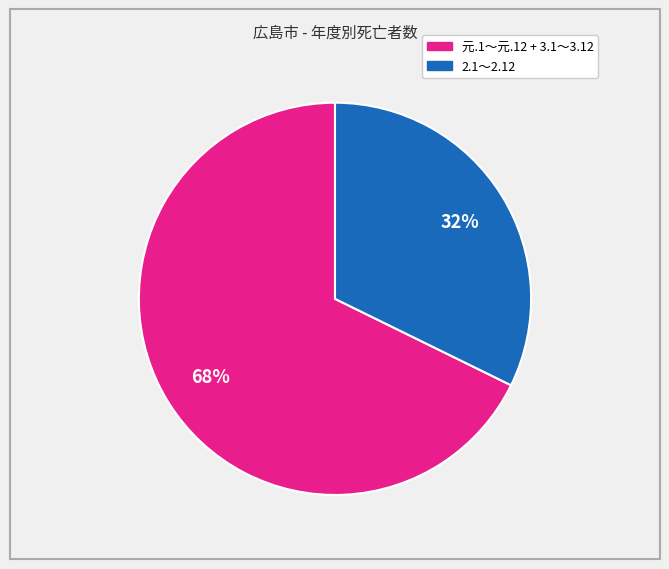

To the nearest percent, what is the average slice percentage?

50%